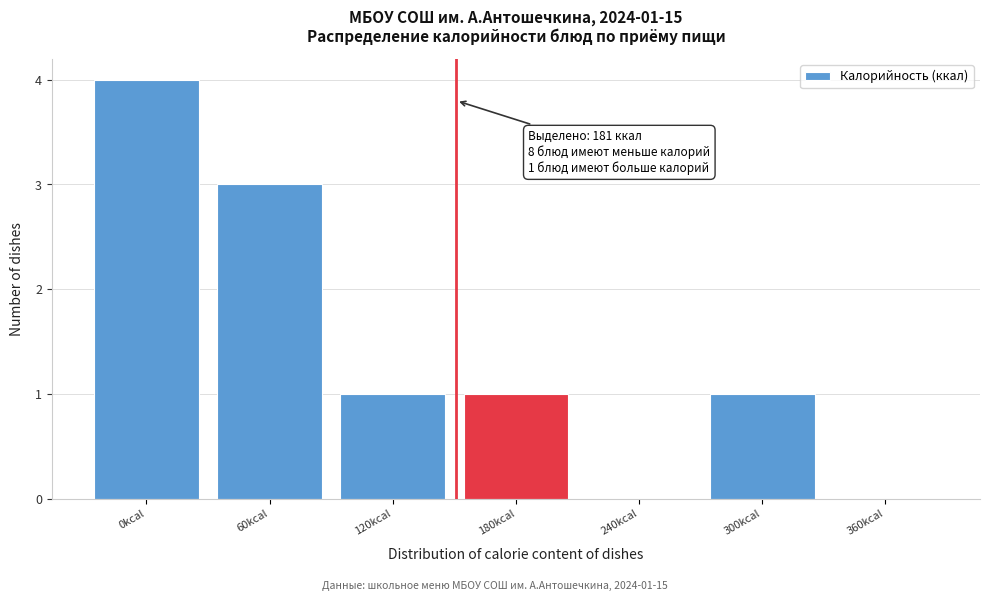

Reading left to right, what are all the values shown in this chart?

0kcal=4	60kcal=3	120kcal=1	180kcal=1	240kcal=0	300kcal=1	360kcal=0